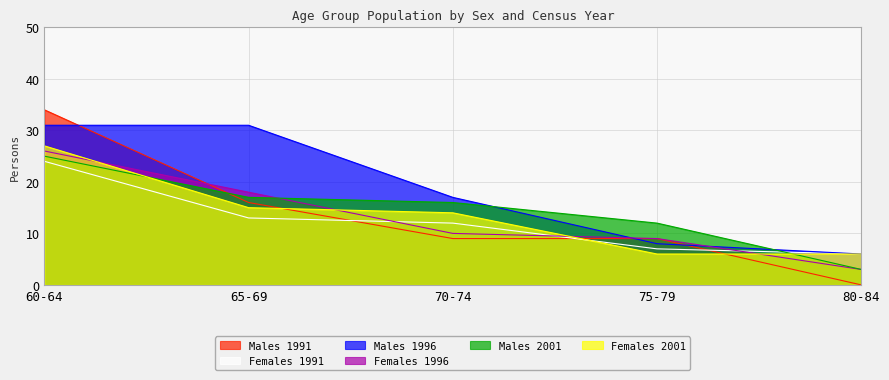

What is the difference between the maximum and minimum values in the Males 1996 series?

25